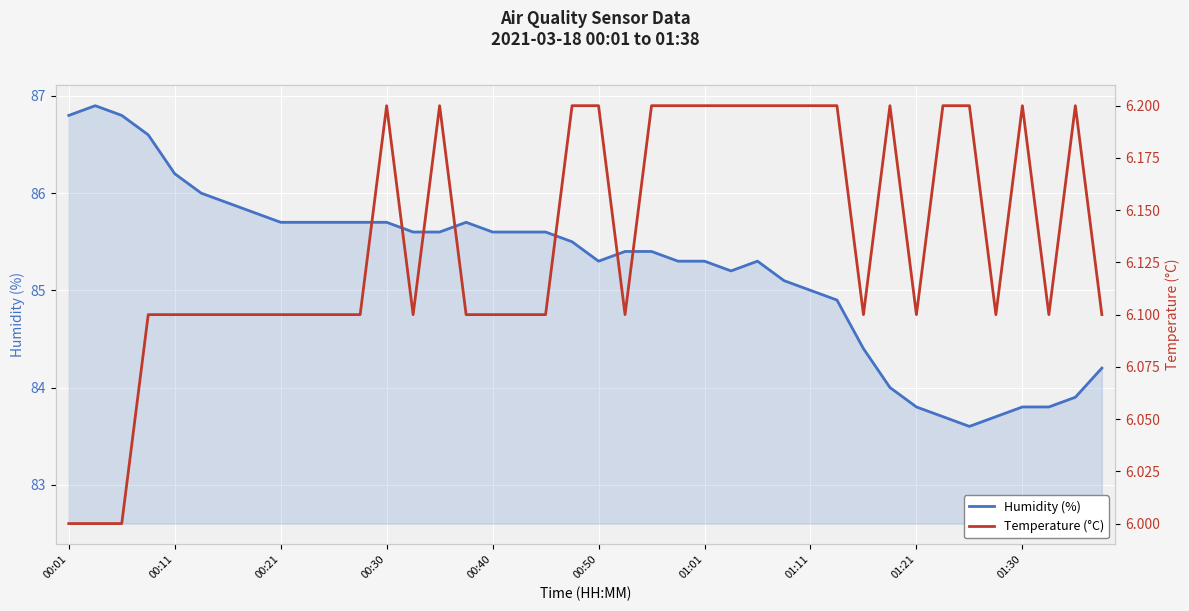

True or false: Humidity (%) has a value of 85.7 at 00:30.

True